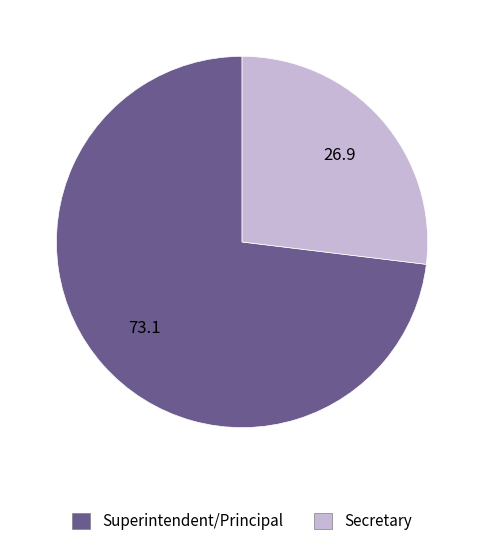

What is the majority slice?

Superintendent/Principal